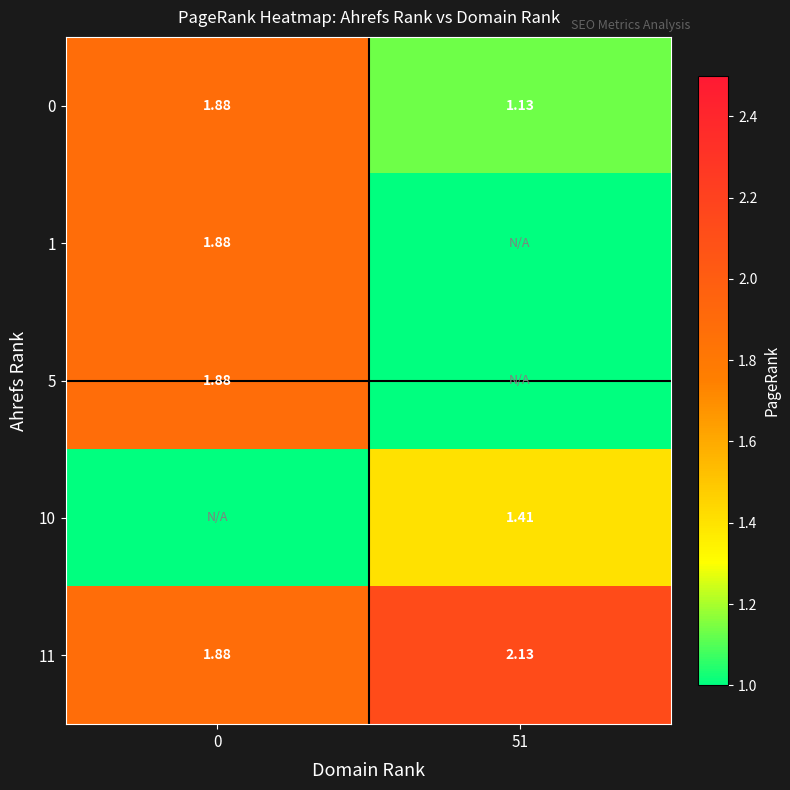

Is the value of 11 at 51 greater than the value of 0 at 51?

Yes